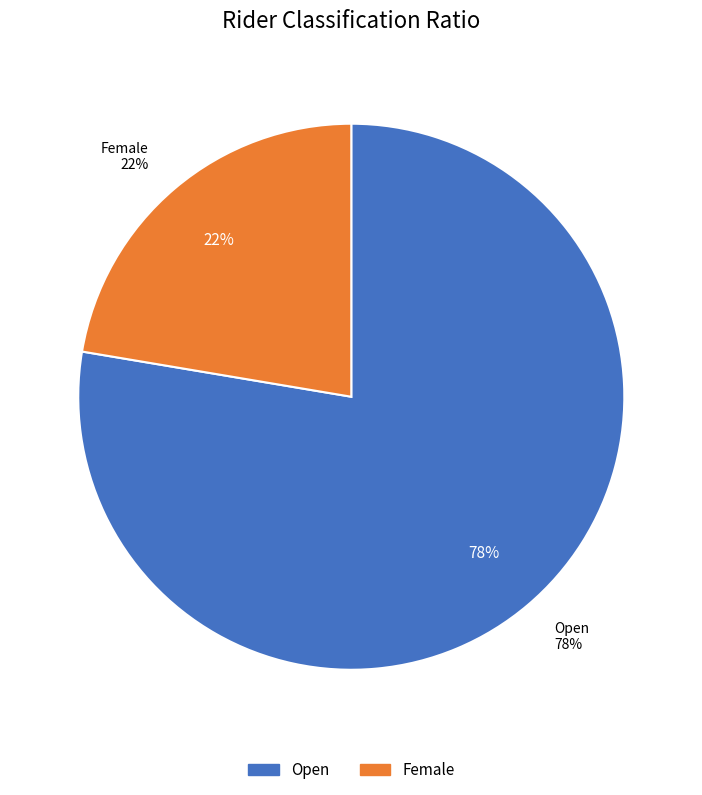

Is there any slice that represents more than half of the pie?

Yes